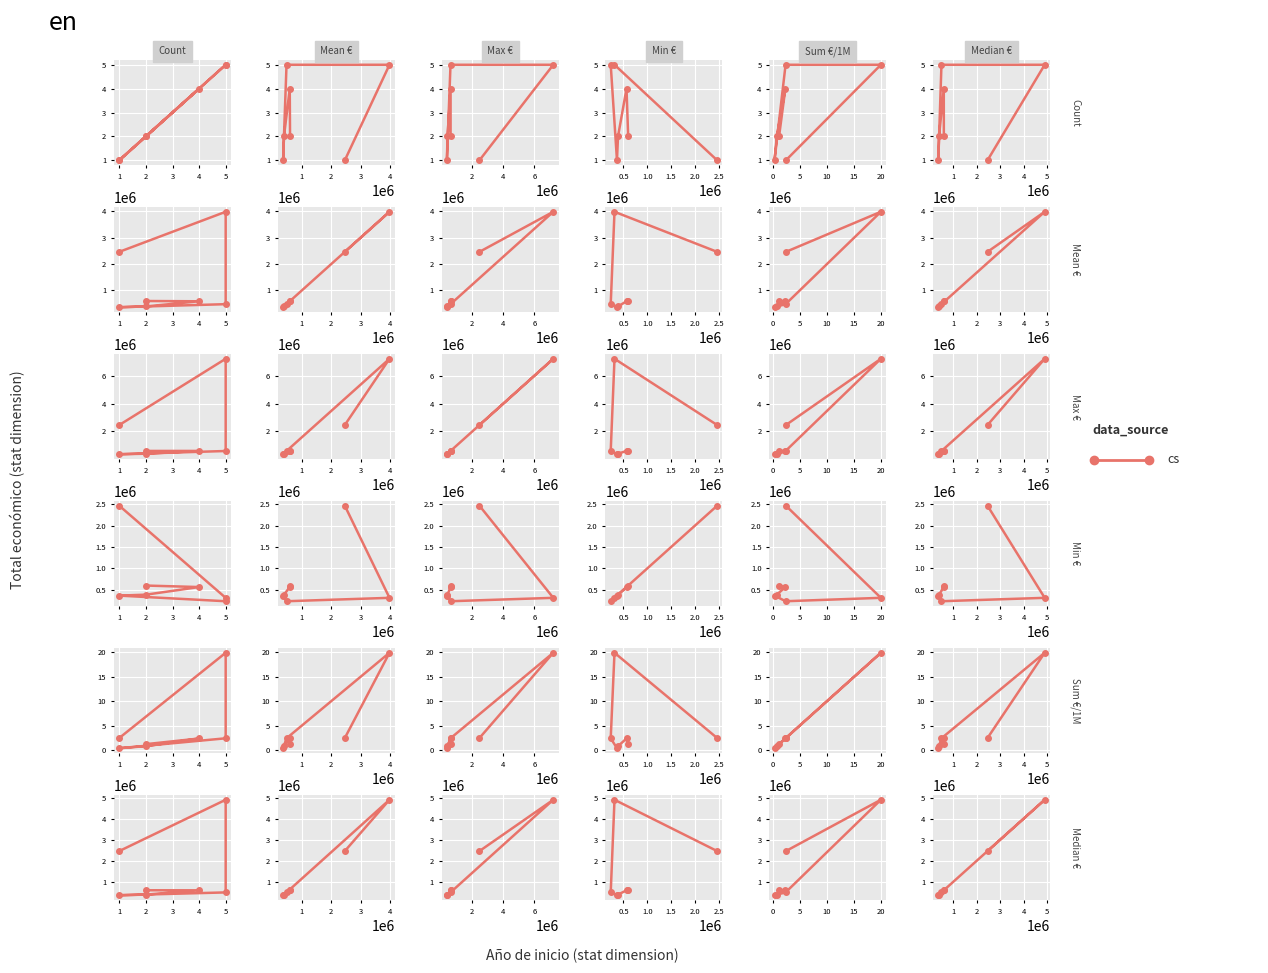

How many data points are less than 596809?

3